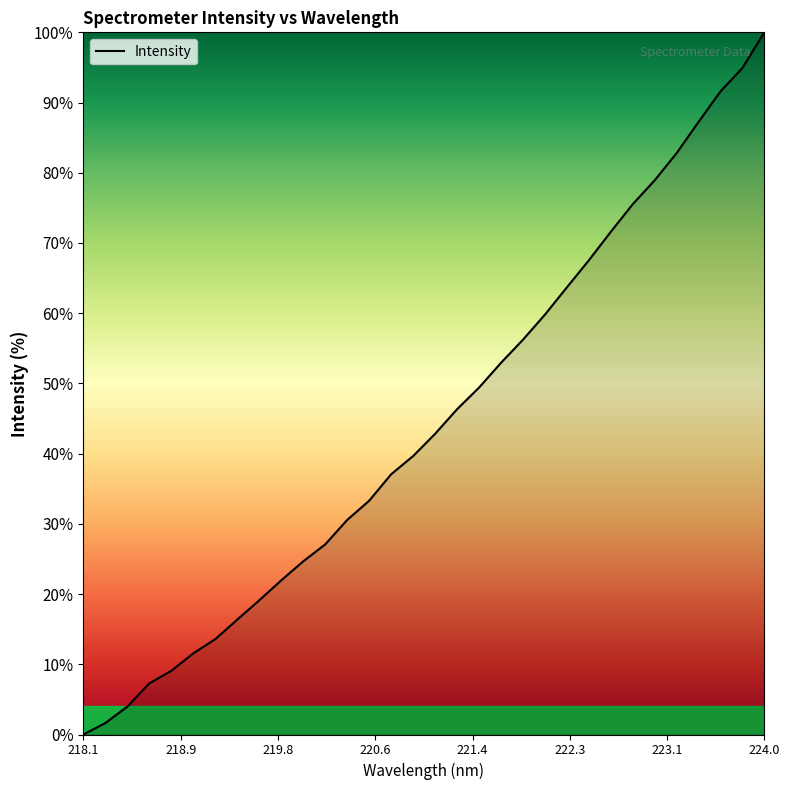

What is the difference between the maximum and minimum values?

100.0